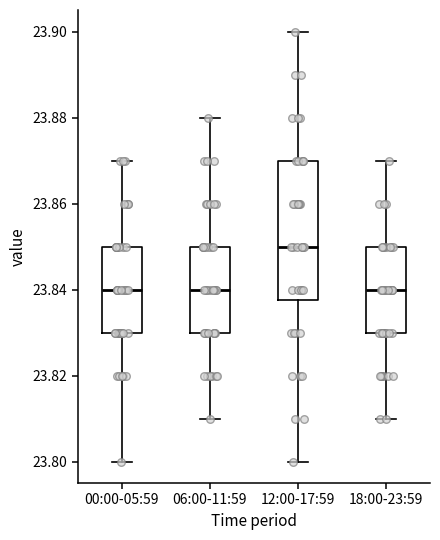

Where does the upper whisker of the box for 00:00-05:59 end on the y-axis? The values are not printed on the chart, so give them approximately, as read against the axis.

23.870